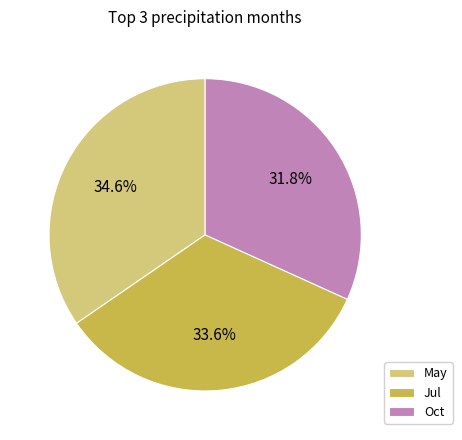

What is the total percentage of Oct and May?

66.4%